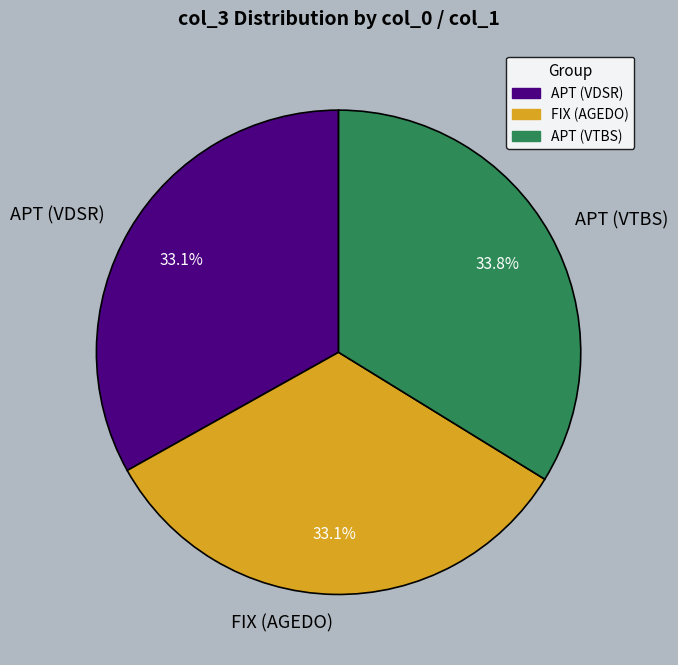

How many segments does this pie chart have?

3